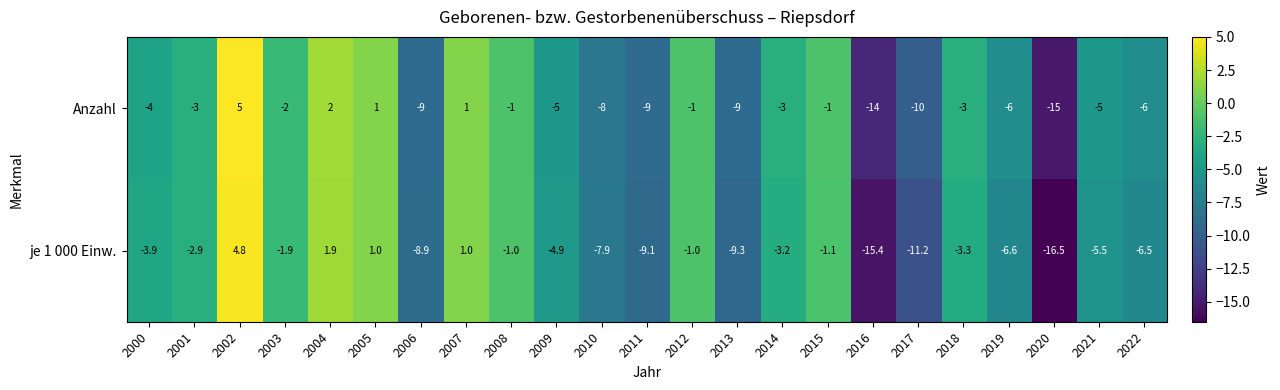

Is it true that je 1 000 Einw. equals 2.7 at 2004?

False